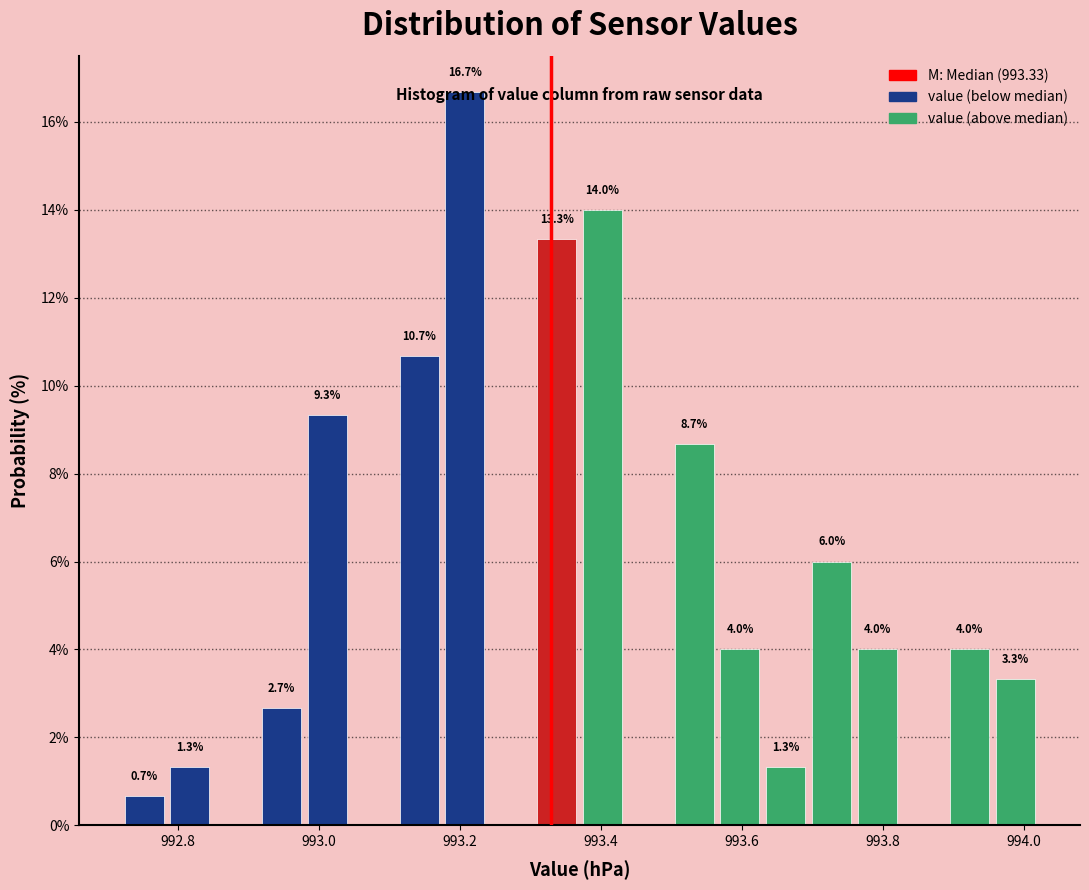

Read against the x-axis, roughly where is the centre of the tallest bar?

993.20